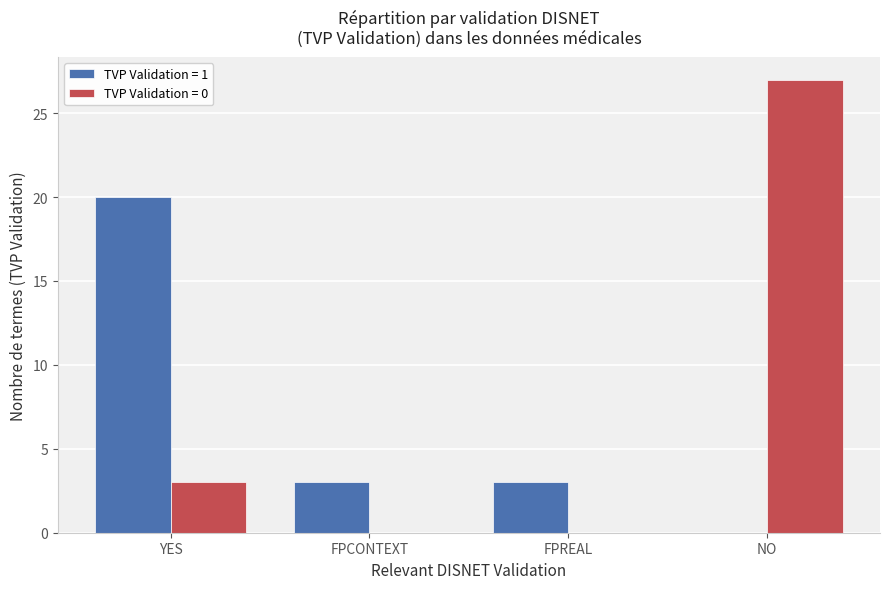

True or false: TVP Validation = 0 has a value of 0 at FPCONTEXT.

True